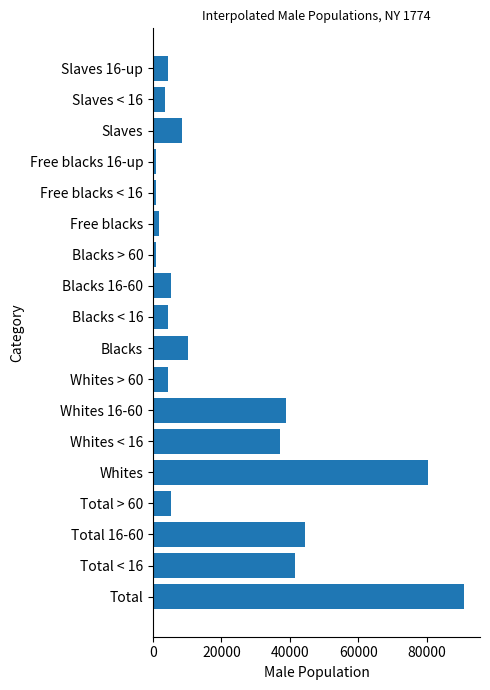

What is the sum of the values at Slaves 16-up and Whites > 60?

8677.3